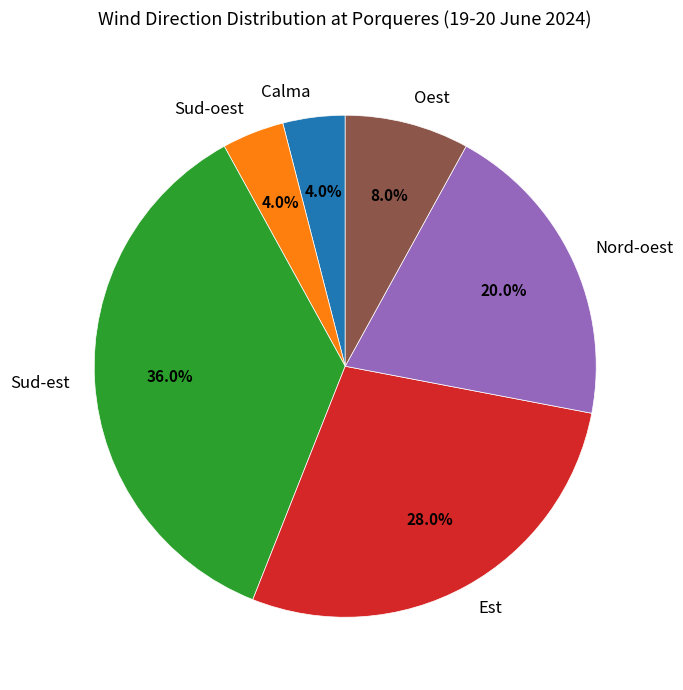

What is the ratio of the value at Calma to the value at Sud-est?

0.1